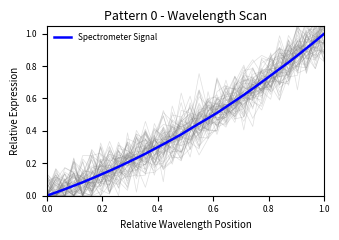

How many data points does each series have?

32